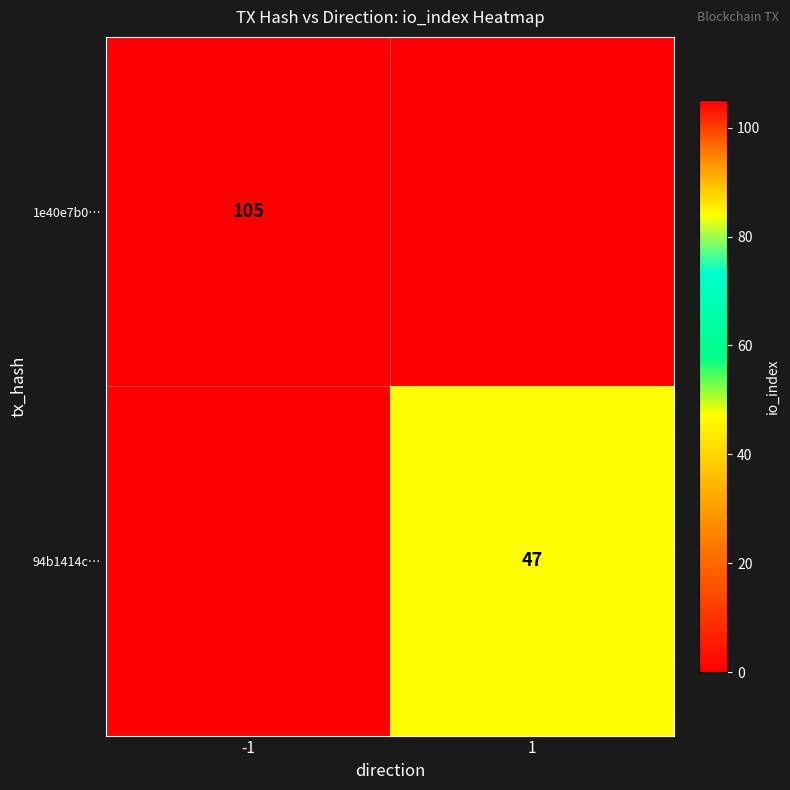

The 1e40e7b0… series shows 105 at -1. True or false?

True